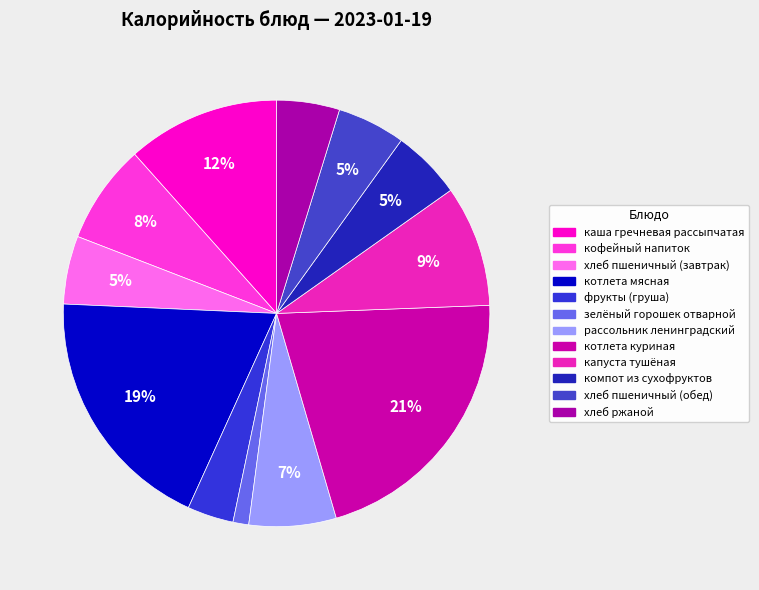

Rank the categories by value from lowest to highest.

зелёный горошек отварной, фрукты (груша), хлеб ржаной, хлеб пшеничный (завтрак), хлеб пшеничный (обед), компот из сухофруктов, рассольник ленинградский, кофейный напиток, капуста тушёная, каша гречневая рассыпчатая, котлета мясная, котлета куриная